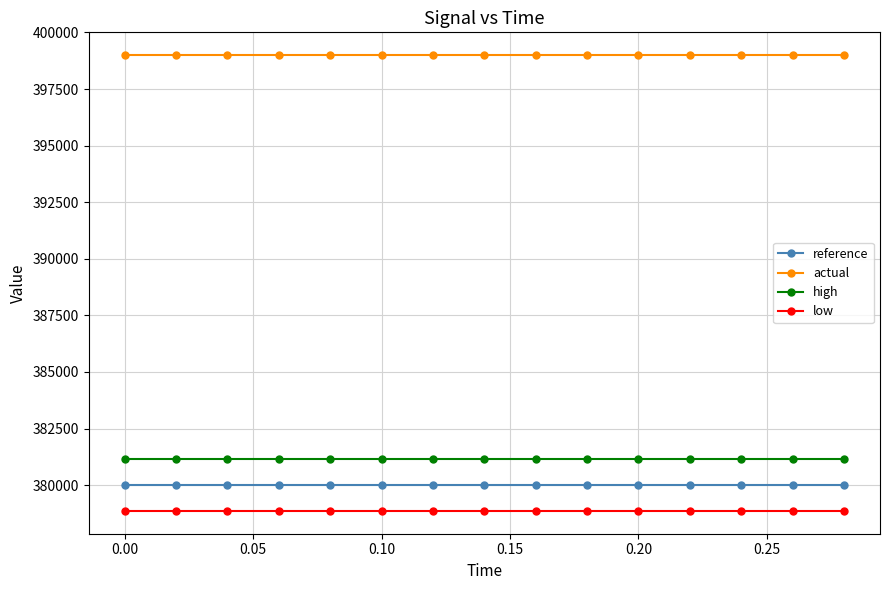

True or false: actual and reference intersect in this chart.

False